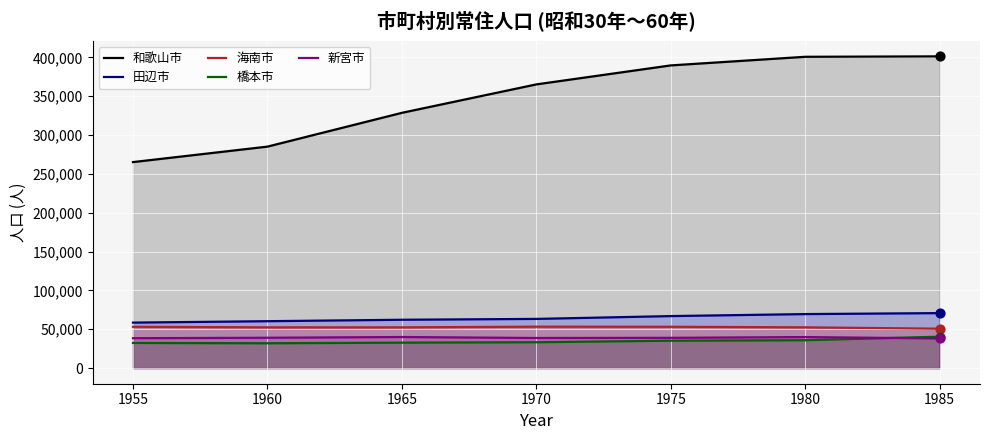

At how many categories does at least one series exceed 165982?

7